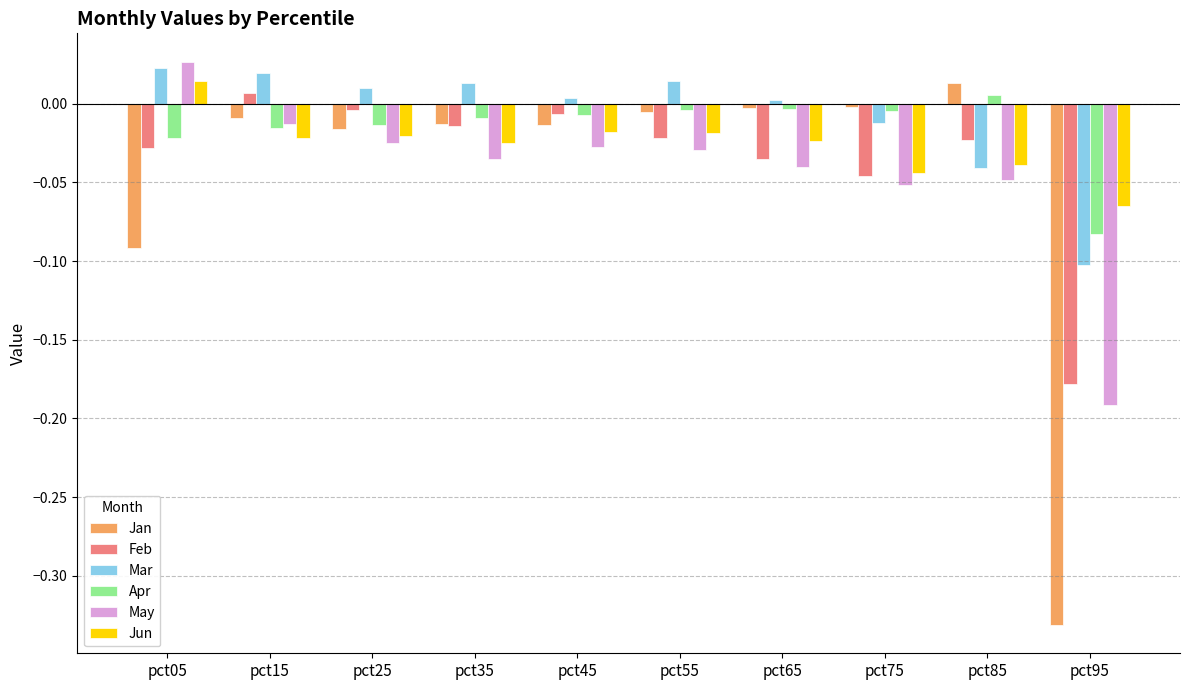

Which series changed the most between pct45 and pct65?

Feb